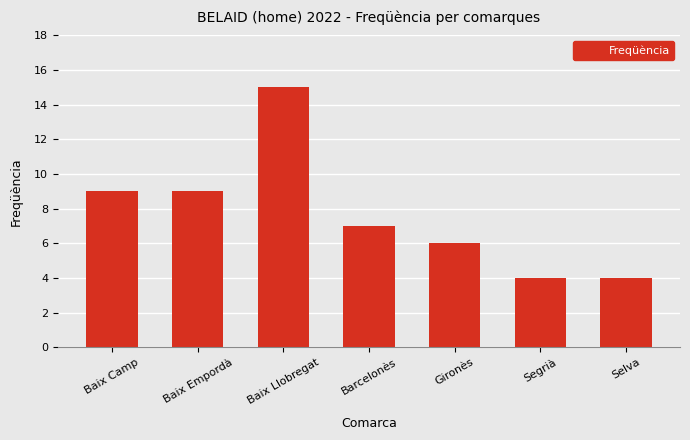

Reading left to right, what are all the values shown in this chart?

Baix Camp=9	Baix Empordà=9	Baix Llobregat=15	Barcelonès=7	Gironès=6	Segrià=4	Selva=4